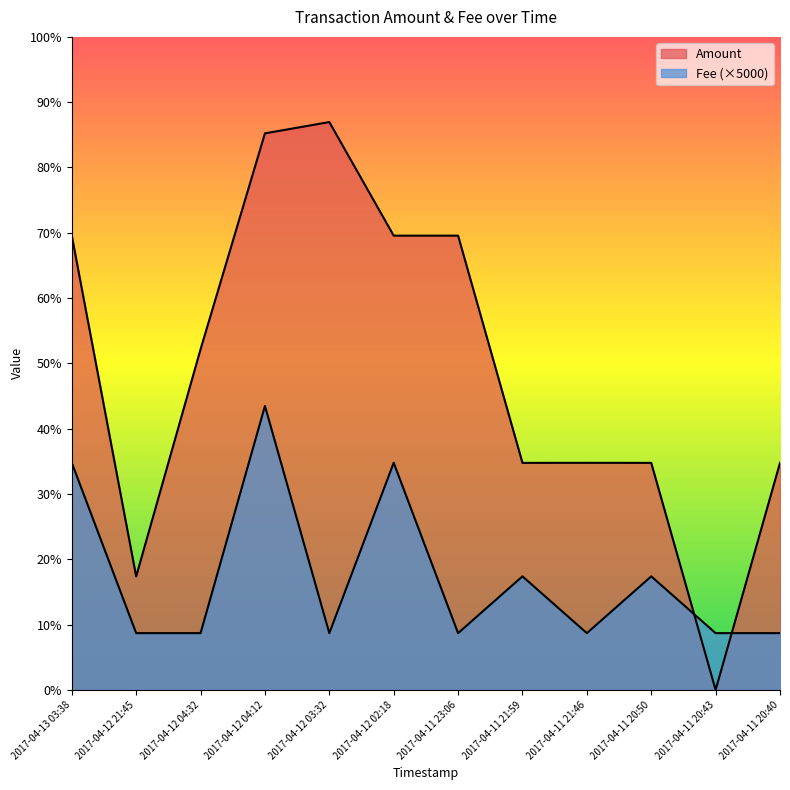

What is the difference between the maximum and minimum values in the Fee series?

20000